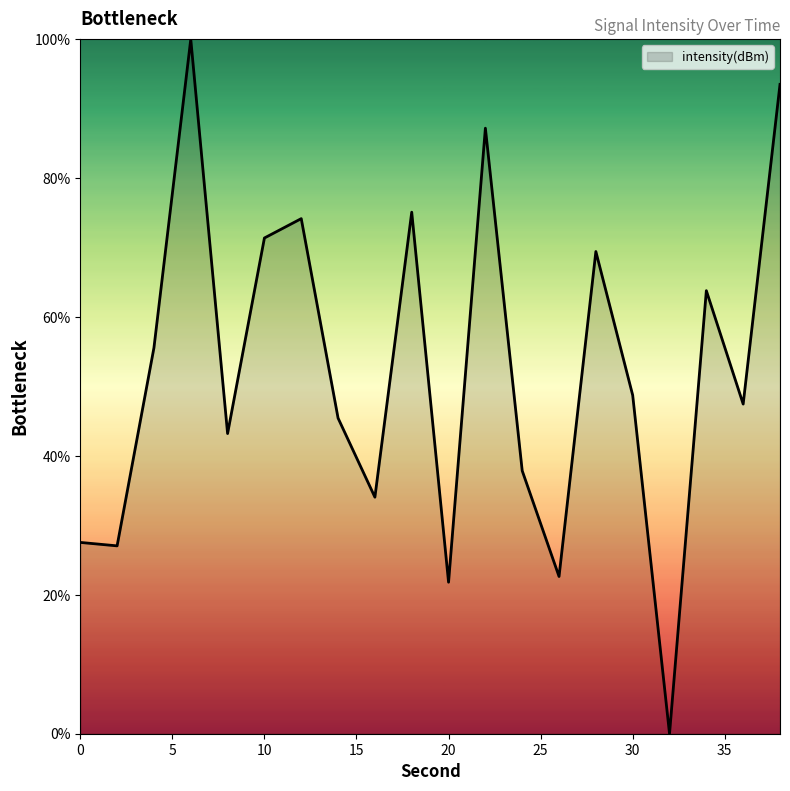

What is the sum of all values?

1046.0